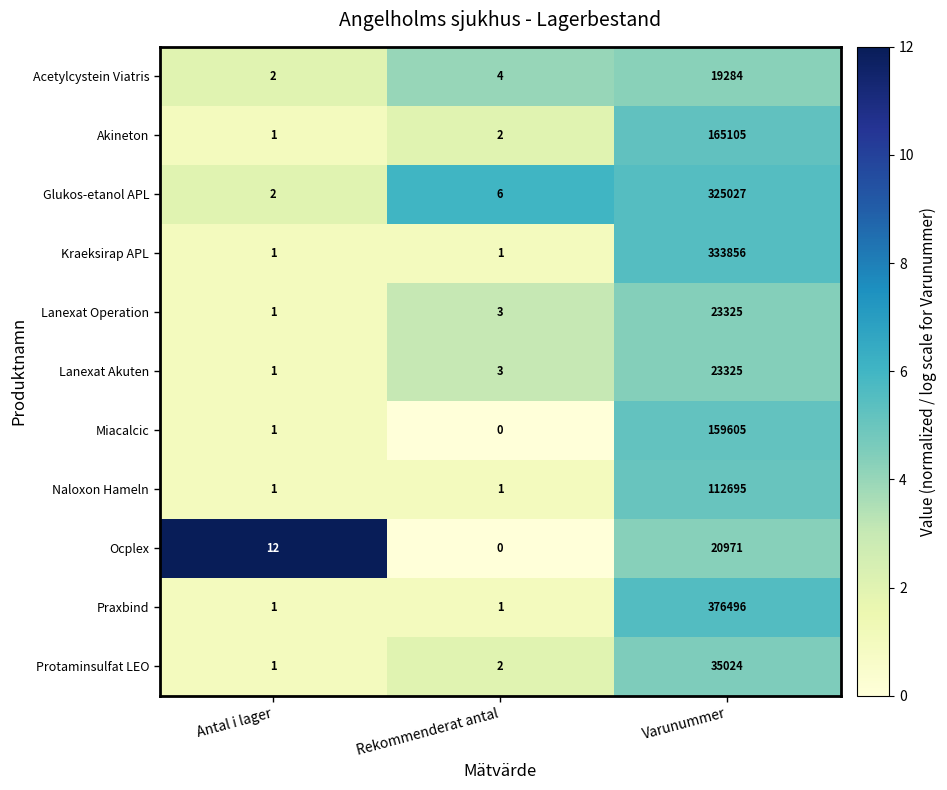

At which category does the chart reach its peak across all series?

Varunummer